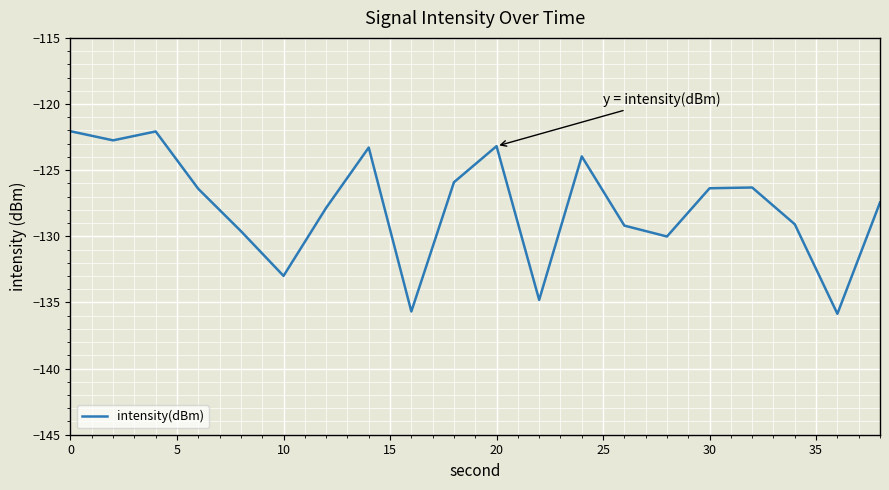

What is the difference between the maximum and minimum values?

13.8